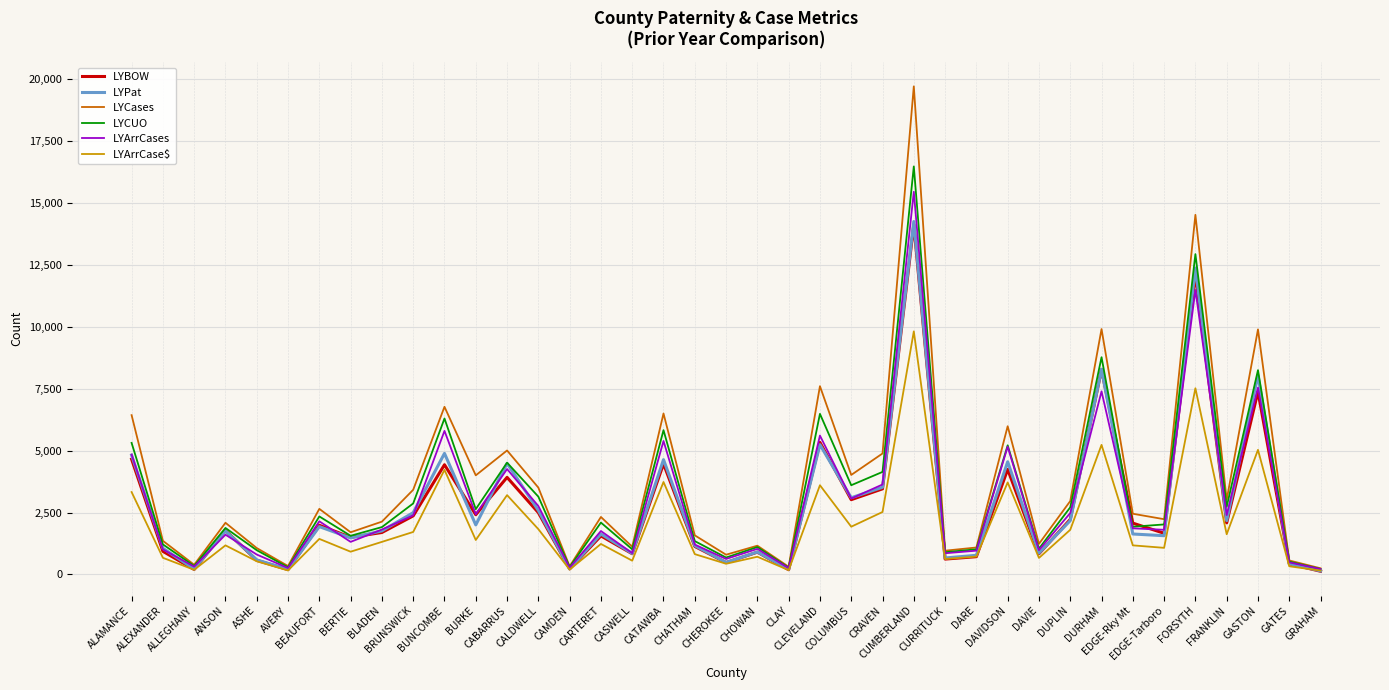

Where is the first local minimum for LYPat?

ALLEGHANY